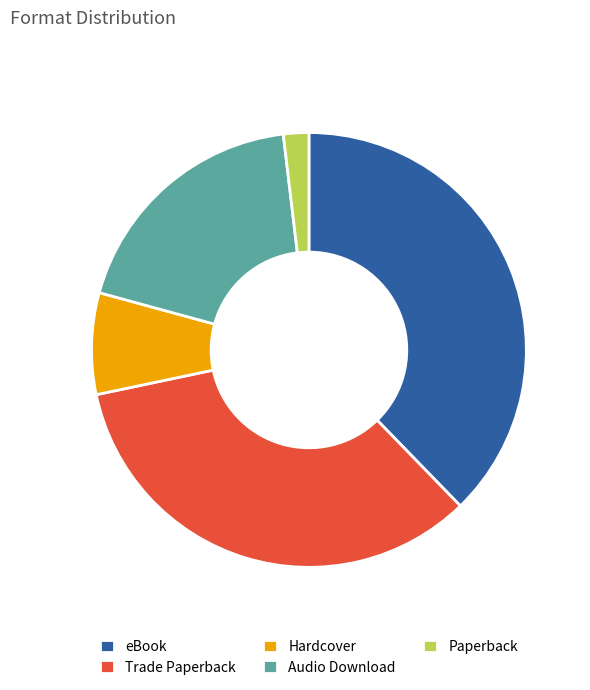

The eBook slice represents 38% of the pie. True or false?

True